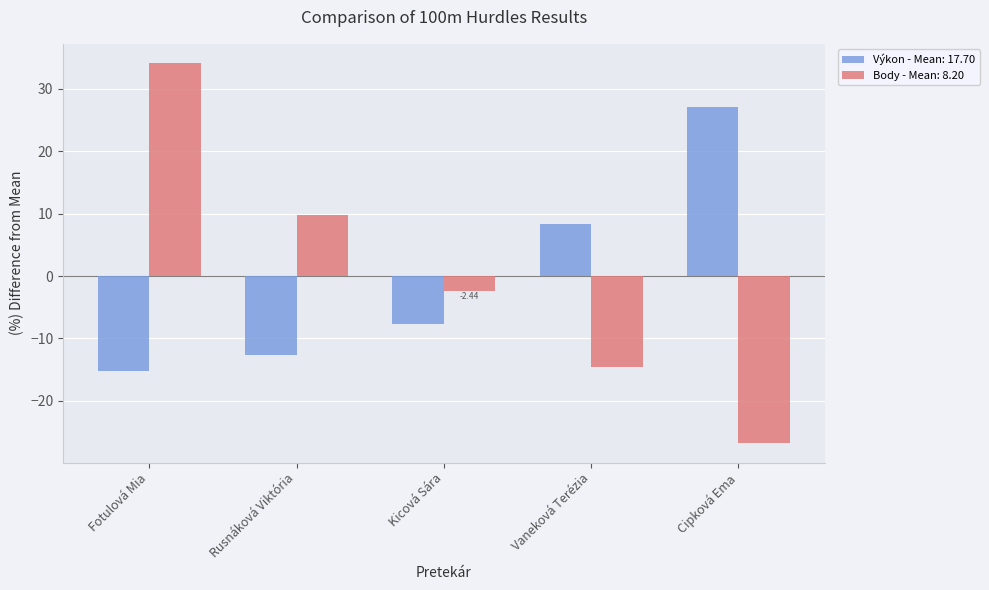

Which category has the highest value in the Body - Mean: 8.20 series?

Fotulová Mia